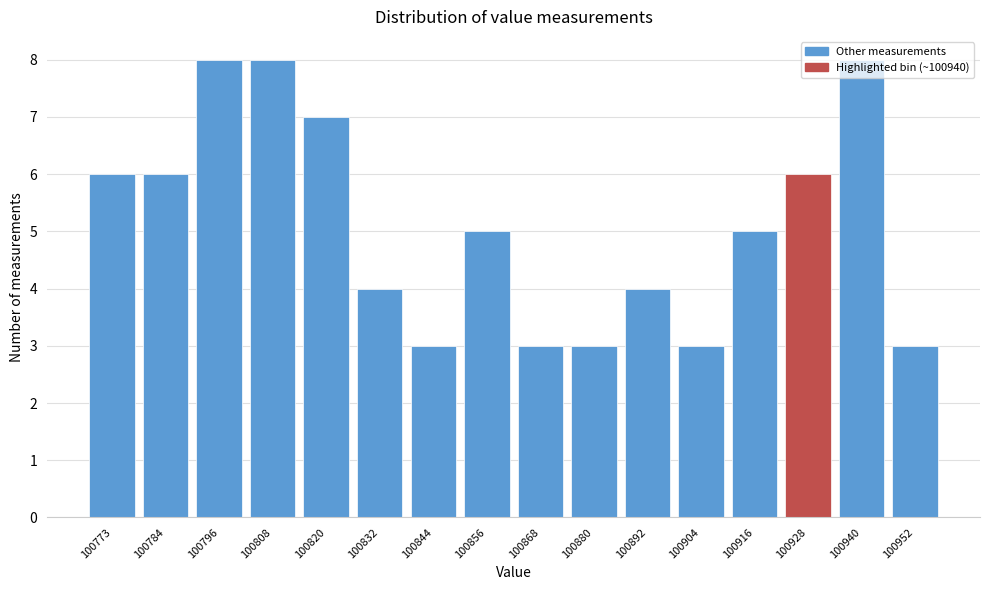

What is the value of the 11th bar from the left?

4